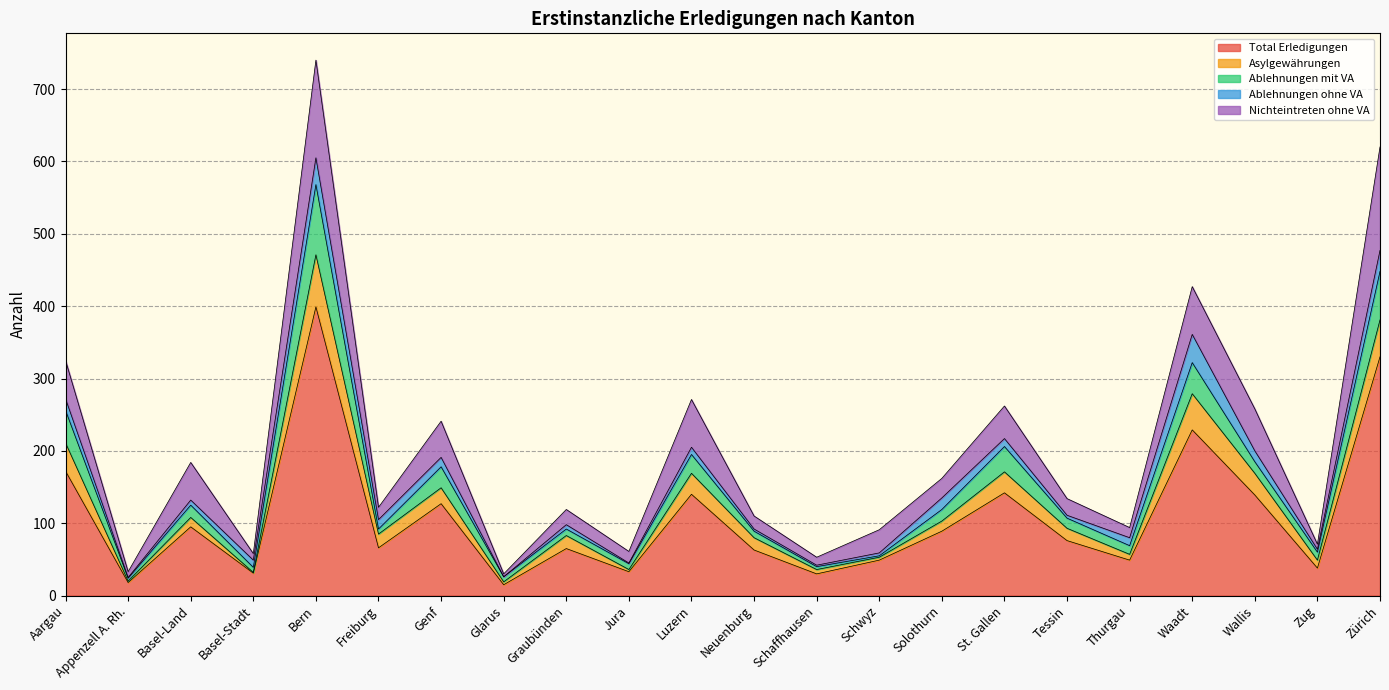

What is the label of the 6th point from the right?

Tessin